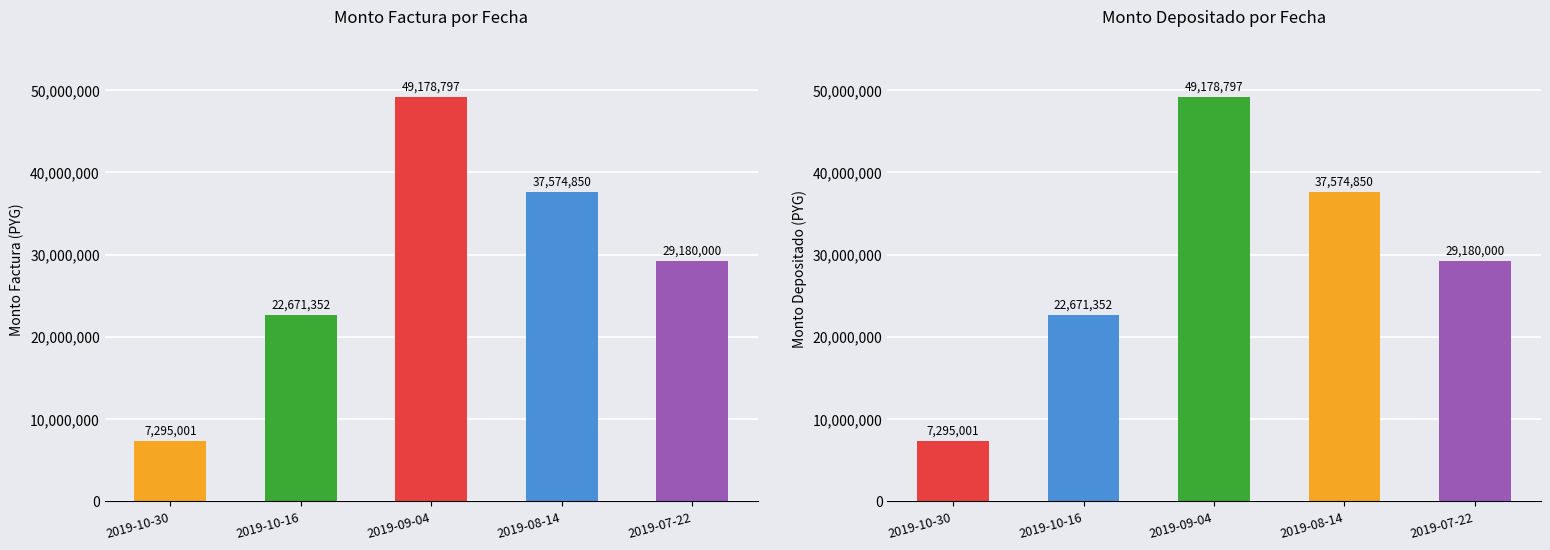

Is the value of monto_factura at 2019-10-30 greater than the value of monto_depositado_proveedor at 2019-09-04?

No